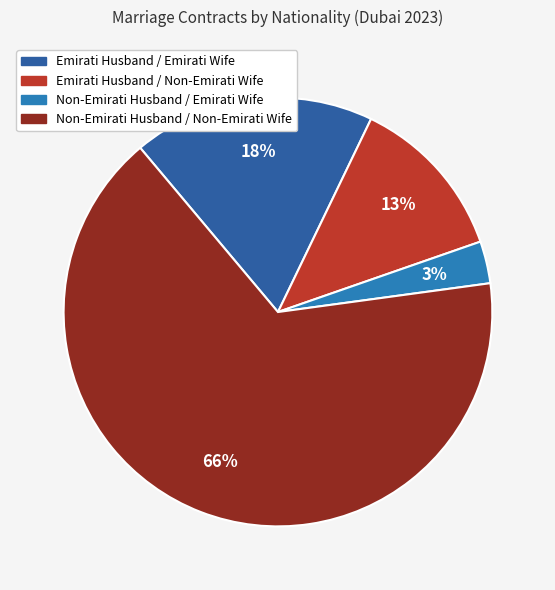

To the nearest percent, what portion does Emirati Husband / Emirati Wife represent?

18%